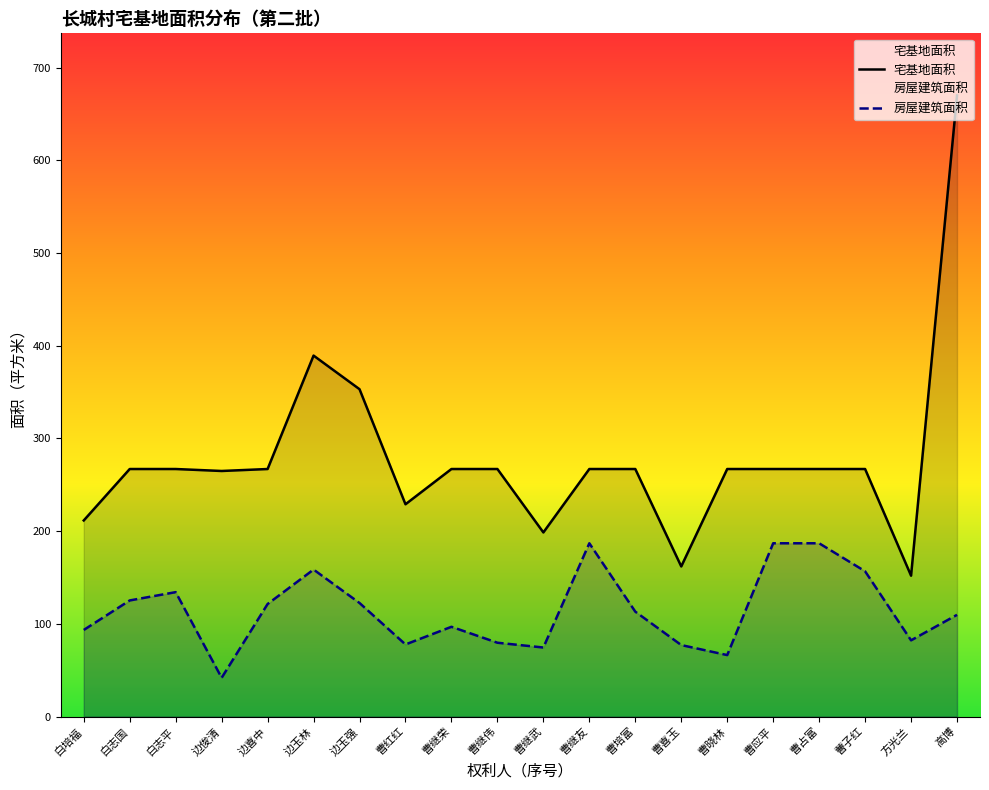

How many series are shown in this chart?

2